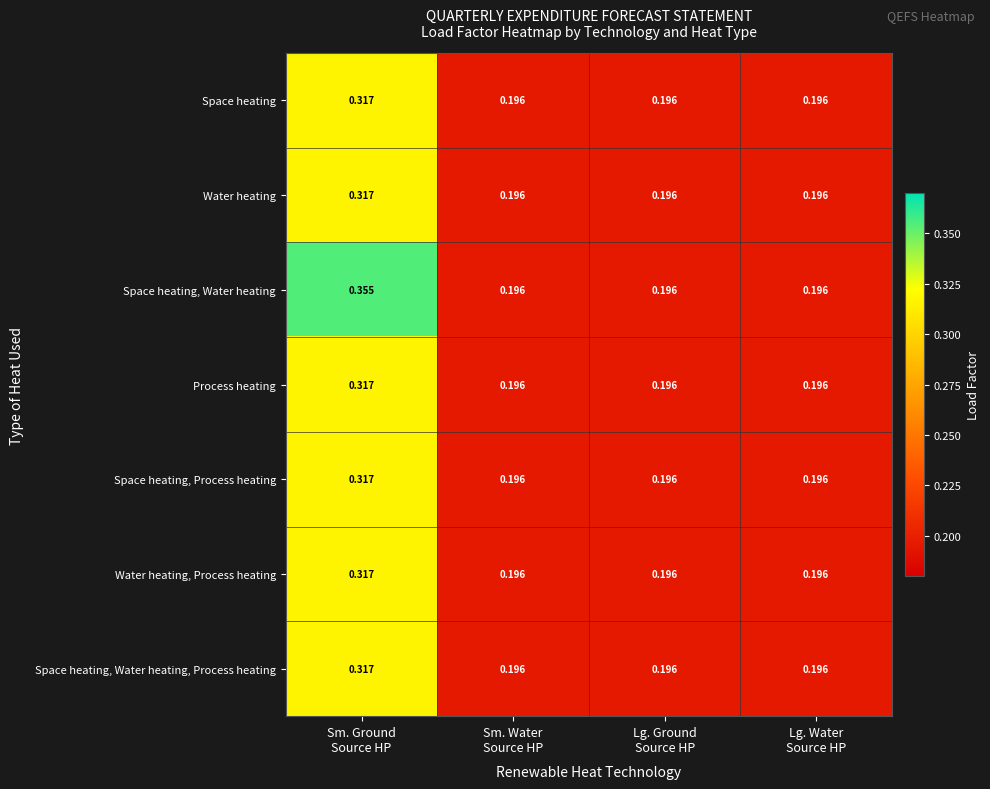

Which series has the largest range (max minus min)?

Space heating, Water heating